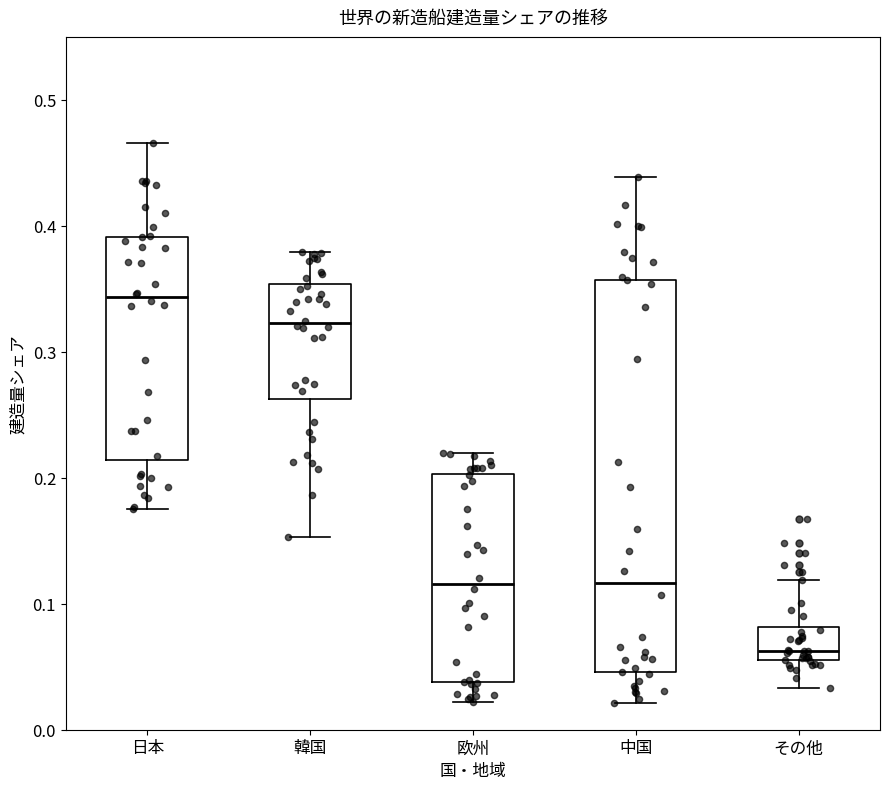

Where does the upper whisker of the box for その他 end on the y-axis? The values are not printed on the chart, so give them approximately, as read against the axis.

0.12